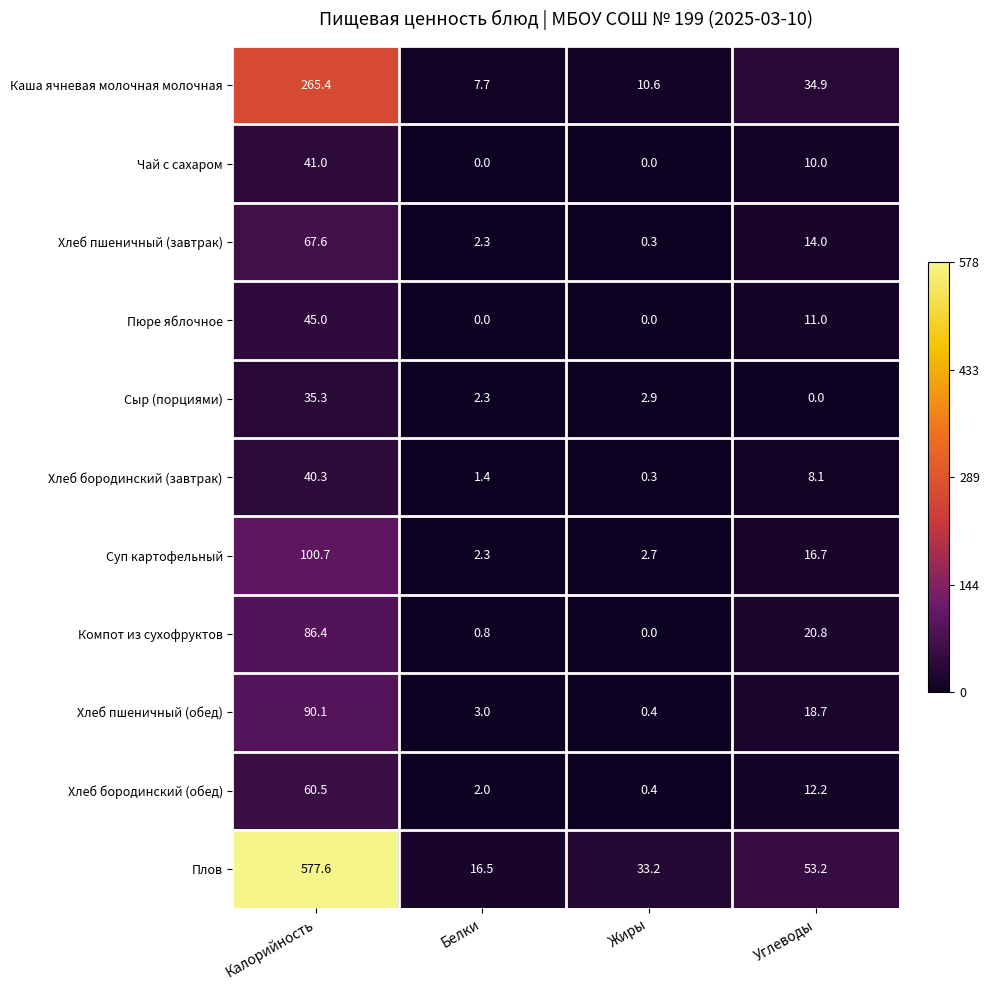

The value of Сыр (порциями) at Углеводы is 0.0. True or false?

True